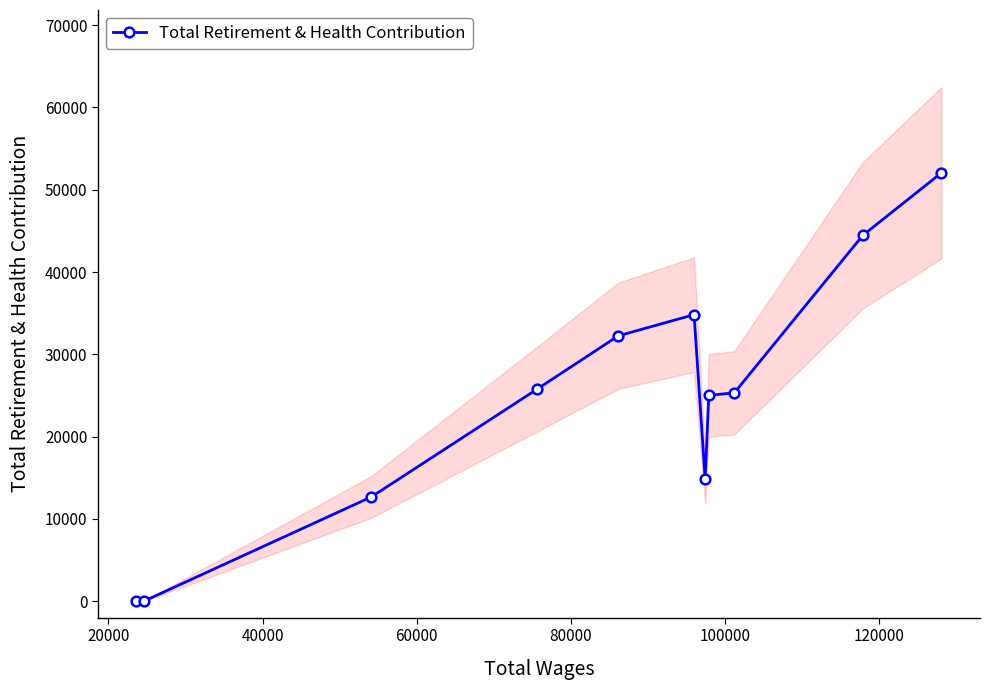

What is the greatest value displayed?

52053